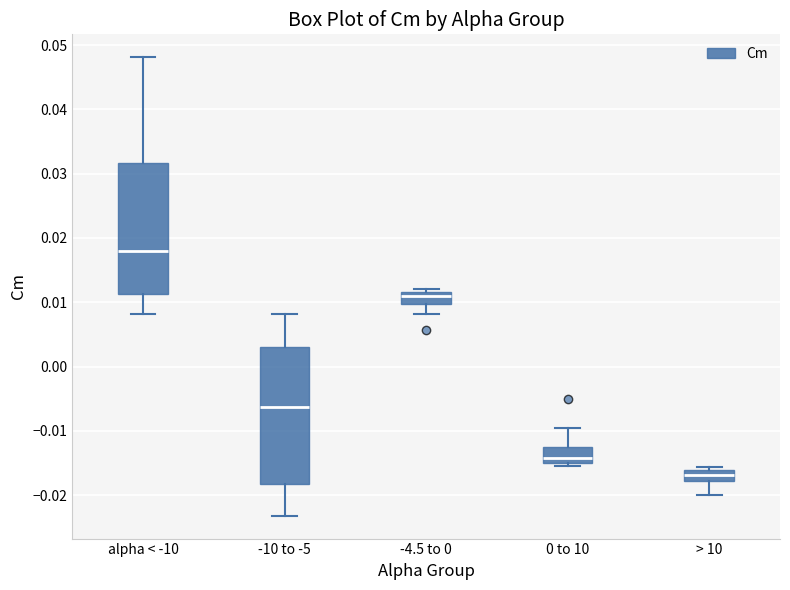

Reading left to right, read every box against the y-axis: the position of its median line, the range the box covers, and the ends of its whiskers. The values are not printed on the chart, so give them approximately, as read against the axis.

alpha < -10: median 0.018, box 0.011 to 0.032, whiskers 0.008 to 0.048
-10 to -5: median -0.006, box -0.018 to 0.003, whiskers -0.023 to 0.008
-4.5 to 0: median 0.011, box 0.010 to 0.012, whiskers 0.008 to 0.012 (just above the box's upper edge)
0 to 10: median -0.014, box -0.015 to -0.012, whiskers -0.015 (just below the box's lower edge) to -0.010
> 10: median -0.017, box -0.018 to -0.016, whiskers -0.020 to -0.016 (just above the box's upper edge)